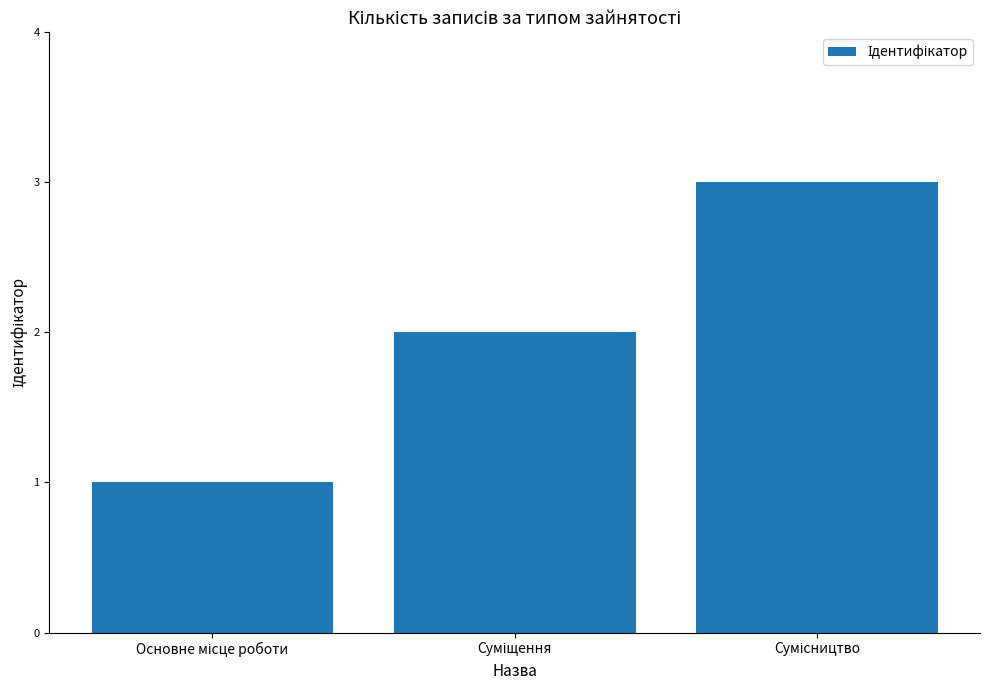

What is the maximum value shown in the chart?

3